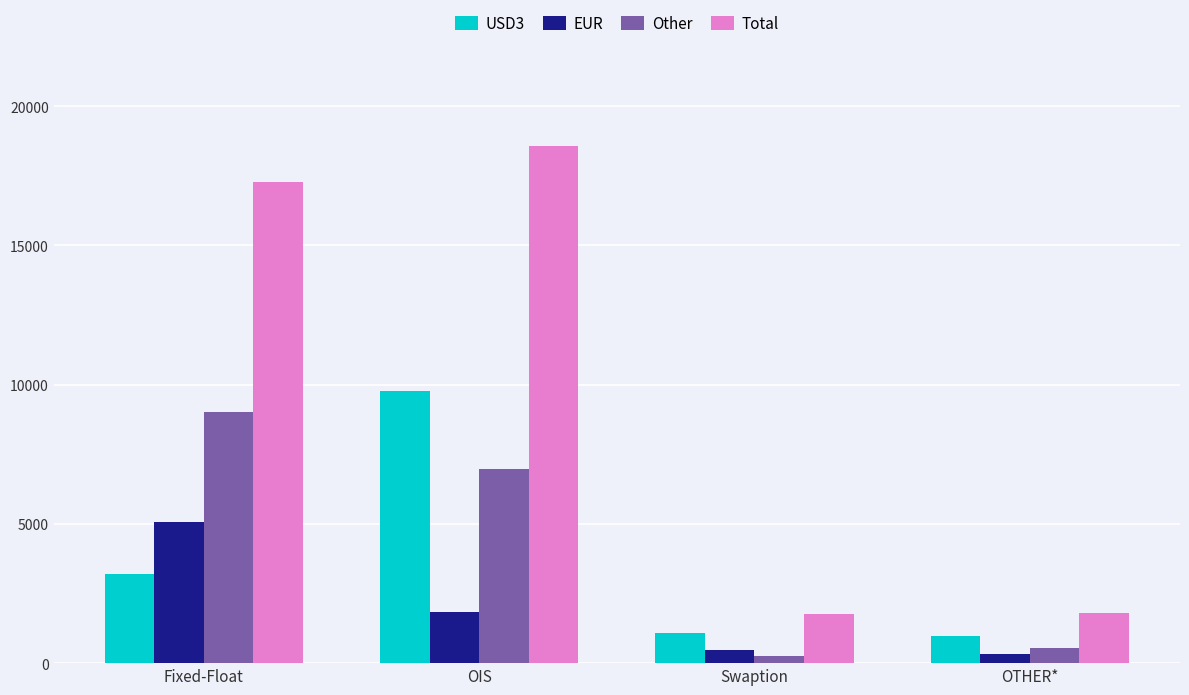

Which category has the highest value in the Total series?

OIS